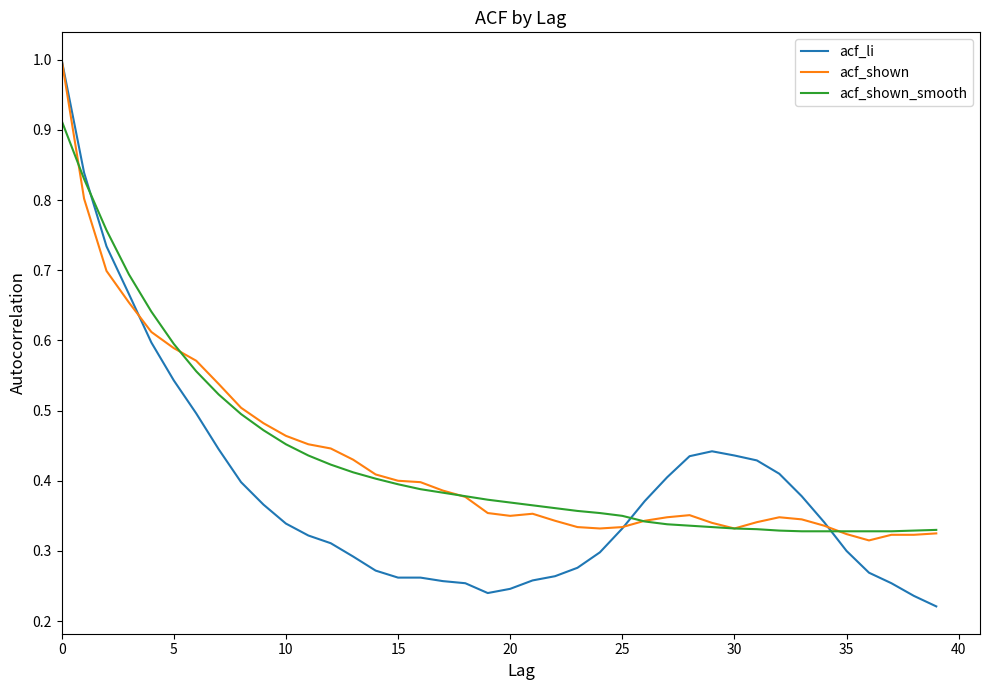

Which series has the widest spread of values?

acf_li